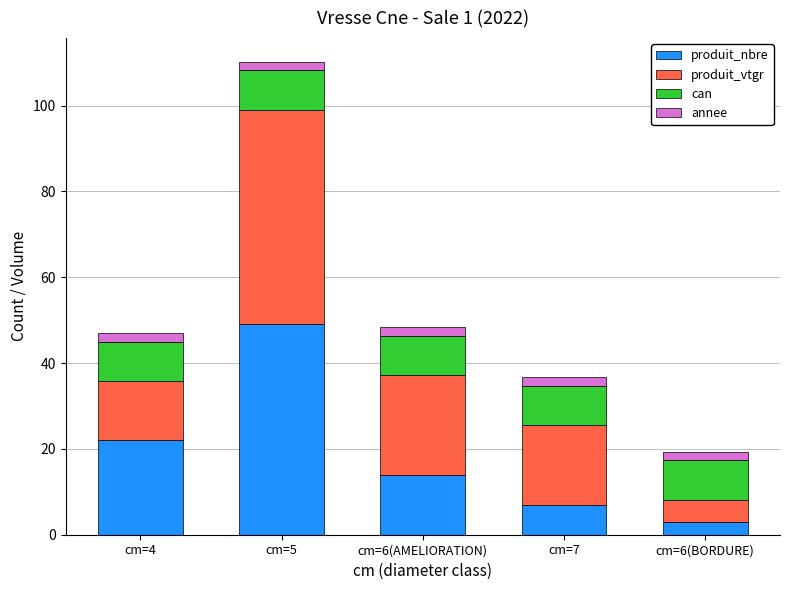

At which category is the sum across all series the highest?

cm=5